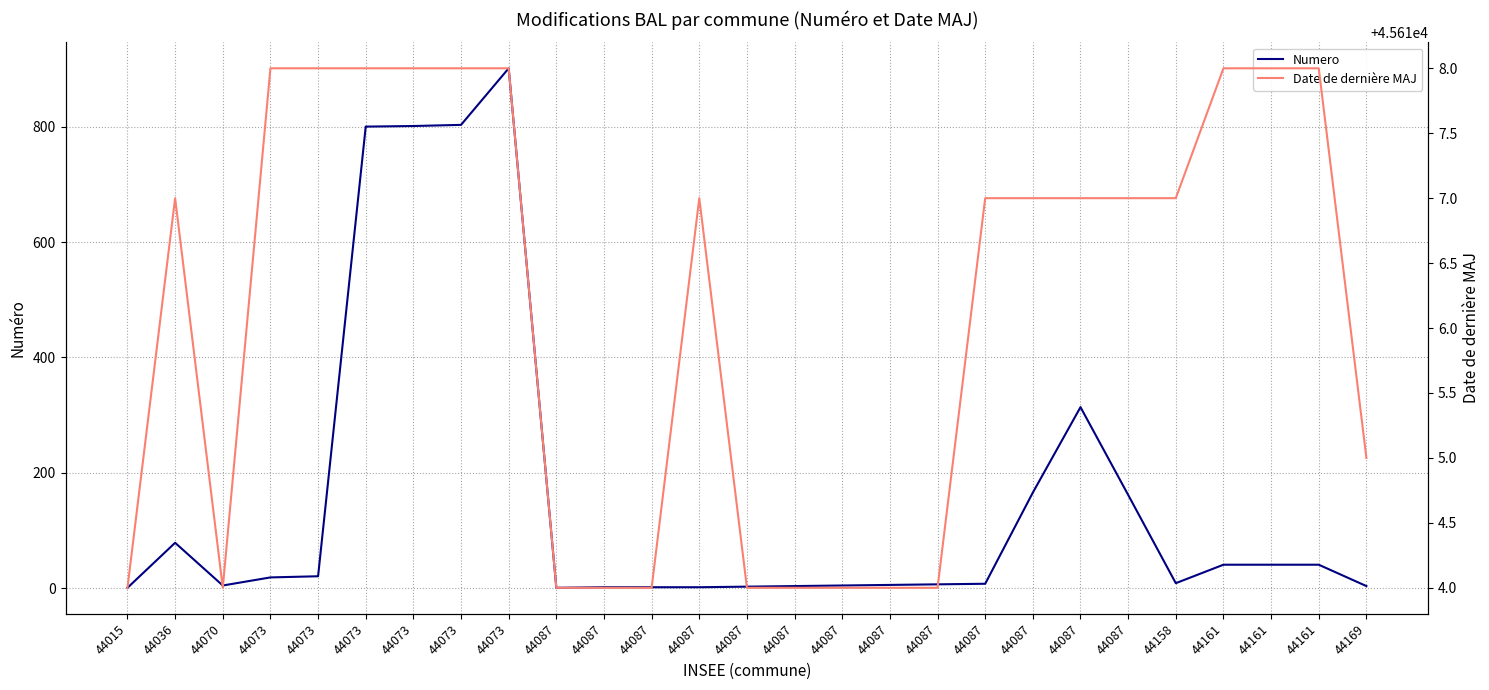

Rank the series at 44073 from lowest to highest value.

Numero, Date de dernière MAJ